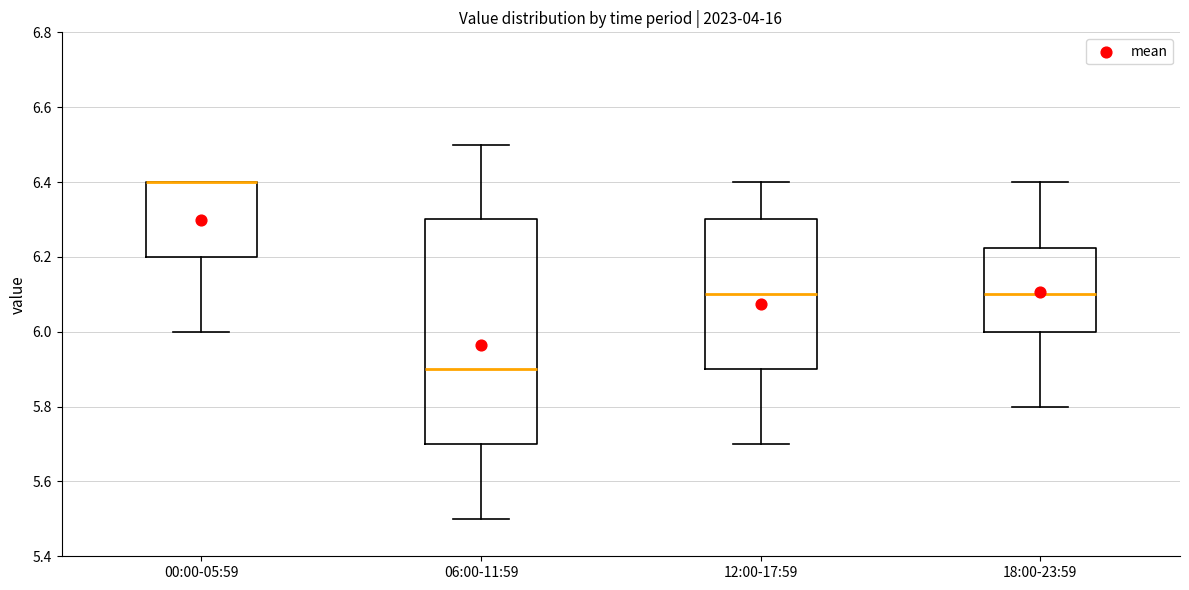

Which box is the tallest, from its lower edge to its upper edge?

06:00-11:59